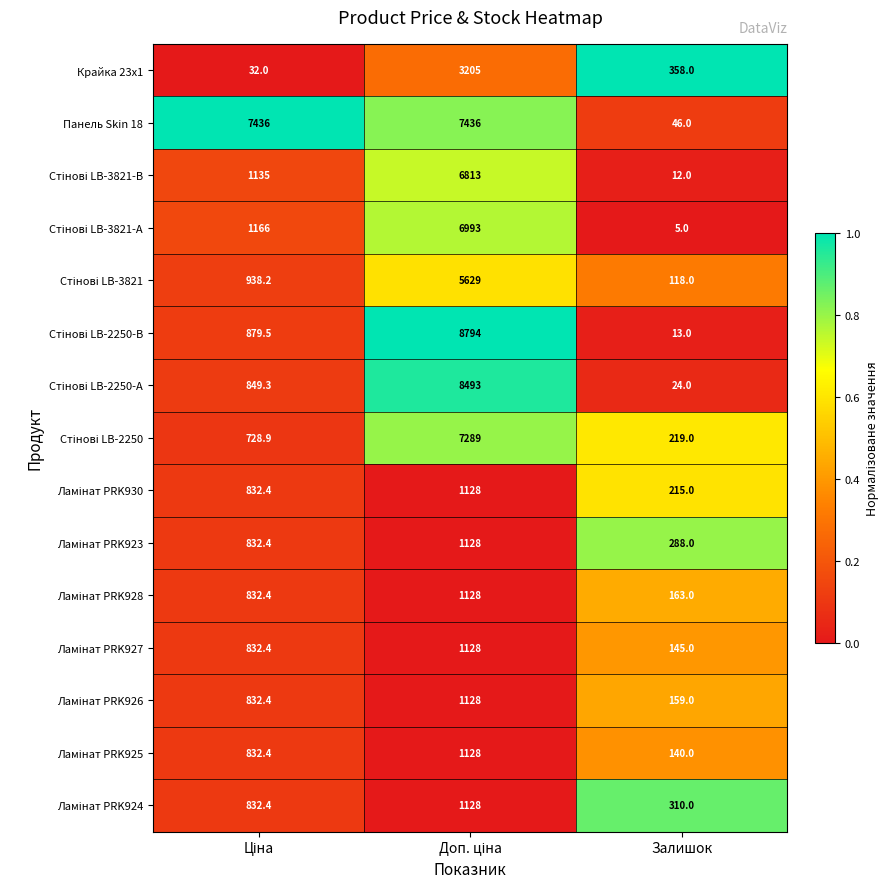

How many Панель Skin 18 values are between 46 and 7436?

3